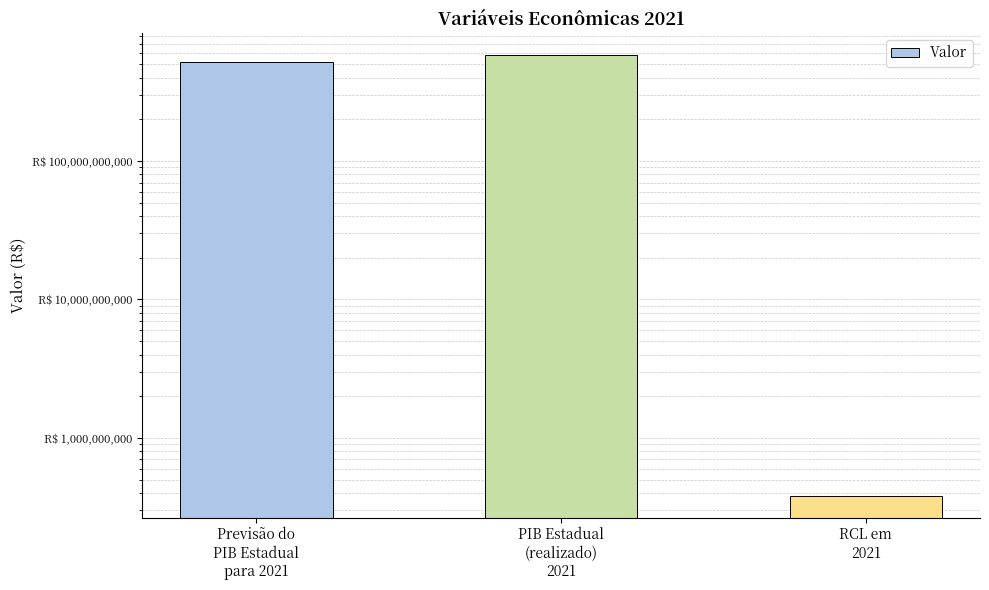

How many bars are there in total?

3